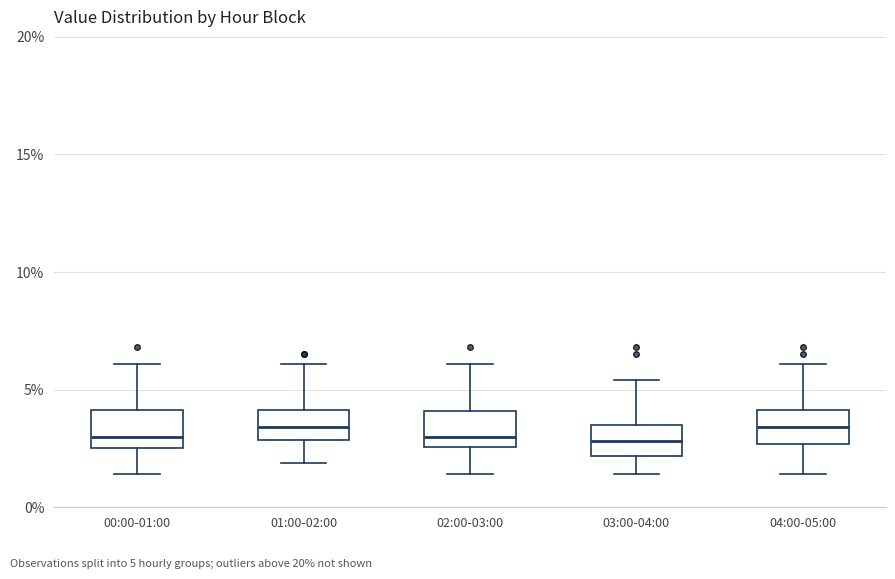

Where is the lower edge of the box for 00:00-01:00 on the y-axis? The values are not printed on the chart, so give them approximately, as read against the axis.

2.5